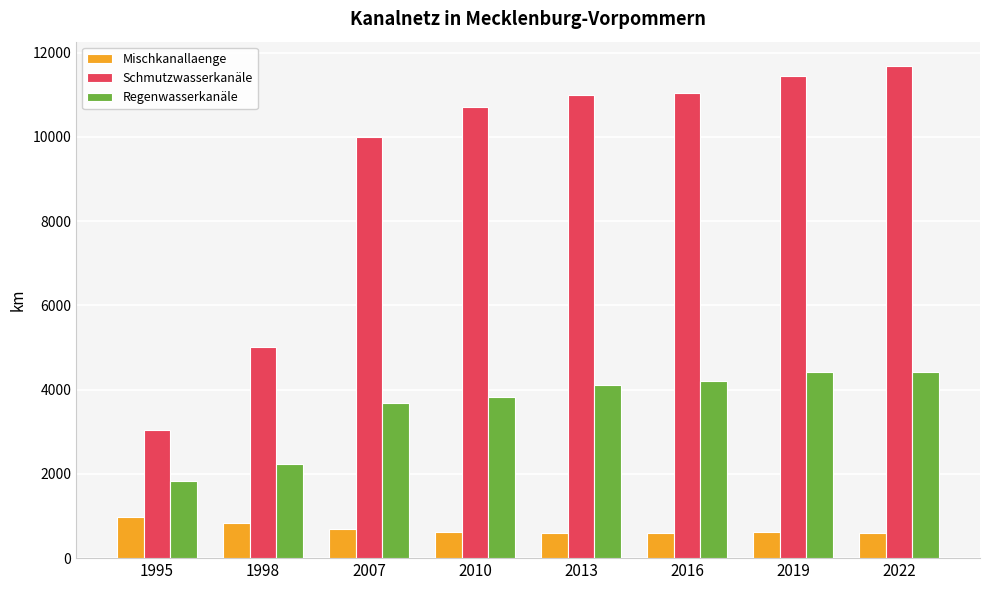

What is the maximum value for Regenwasserkanäle?

4411.5